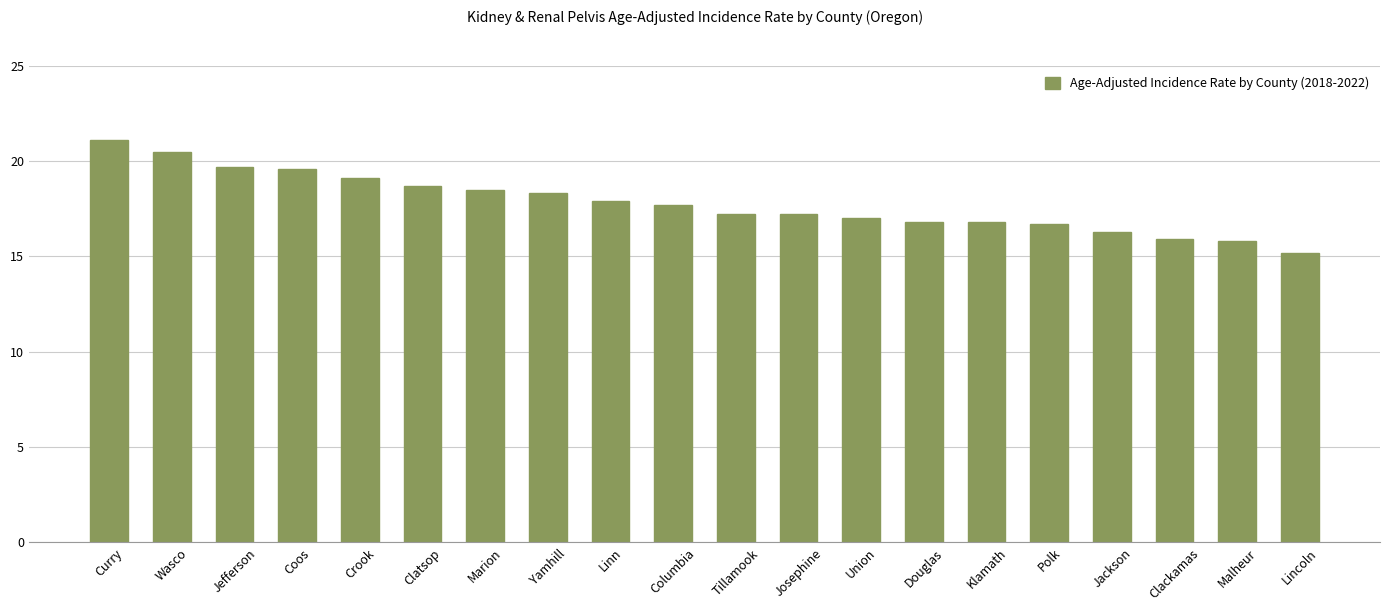

What is the change in value from Coos to Josephine?

-2.4